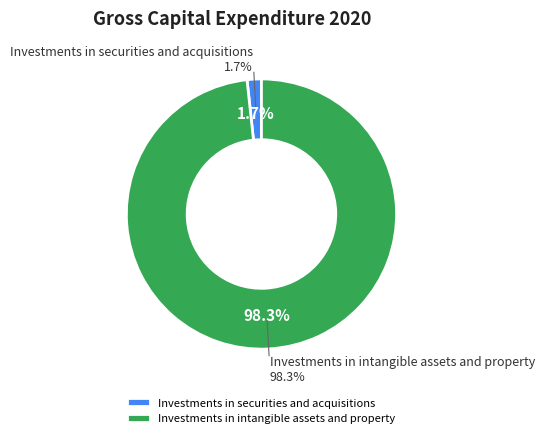

Which category has the biggest portion of the pie?

Investments in intangible assets and property